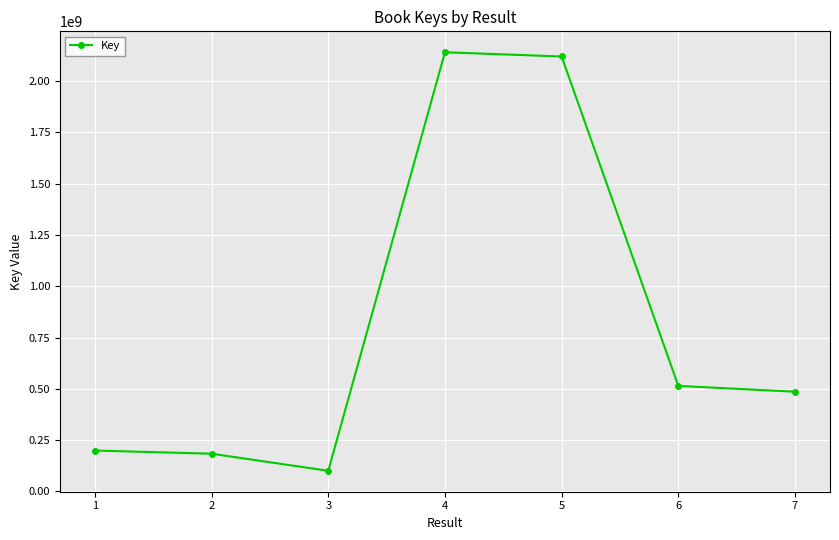

What is the difference between the second highest and minimum values?

2019147181